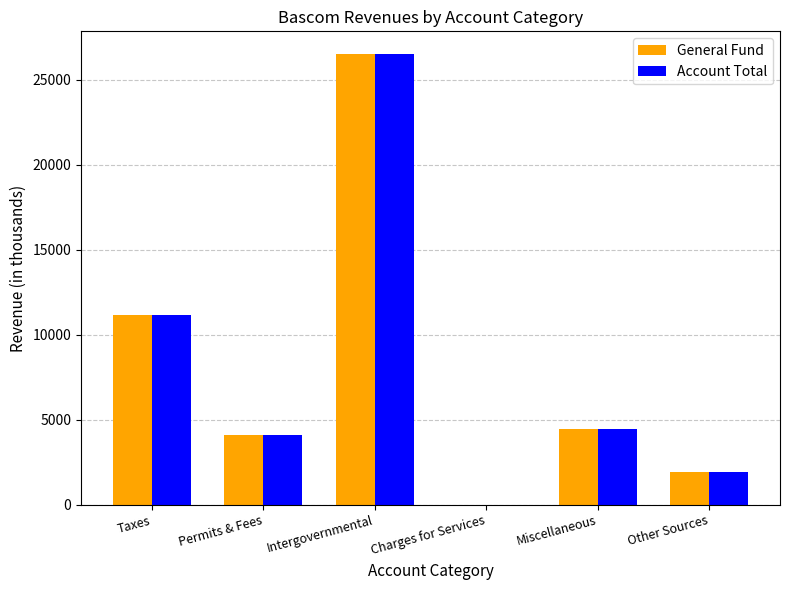

At which label is General Fund closest to 13266?

Taxes